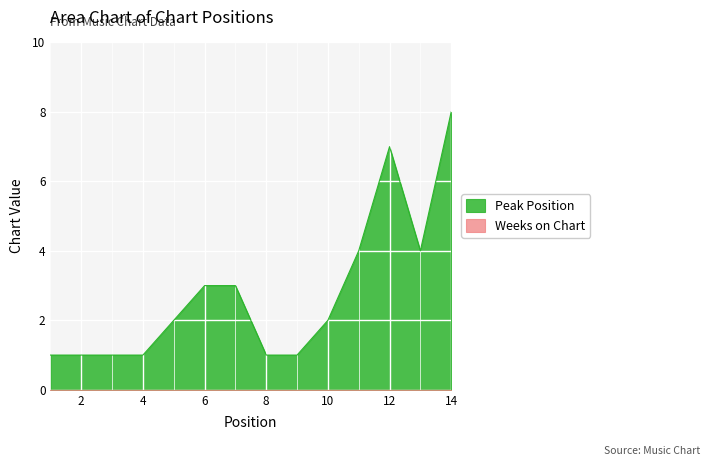

Which category has the highest value across all series?

14